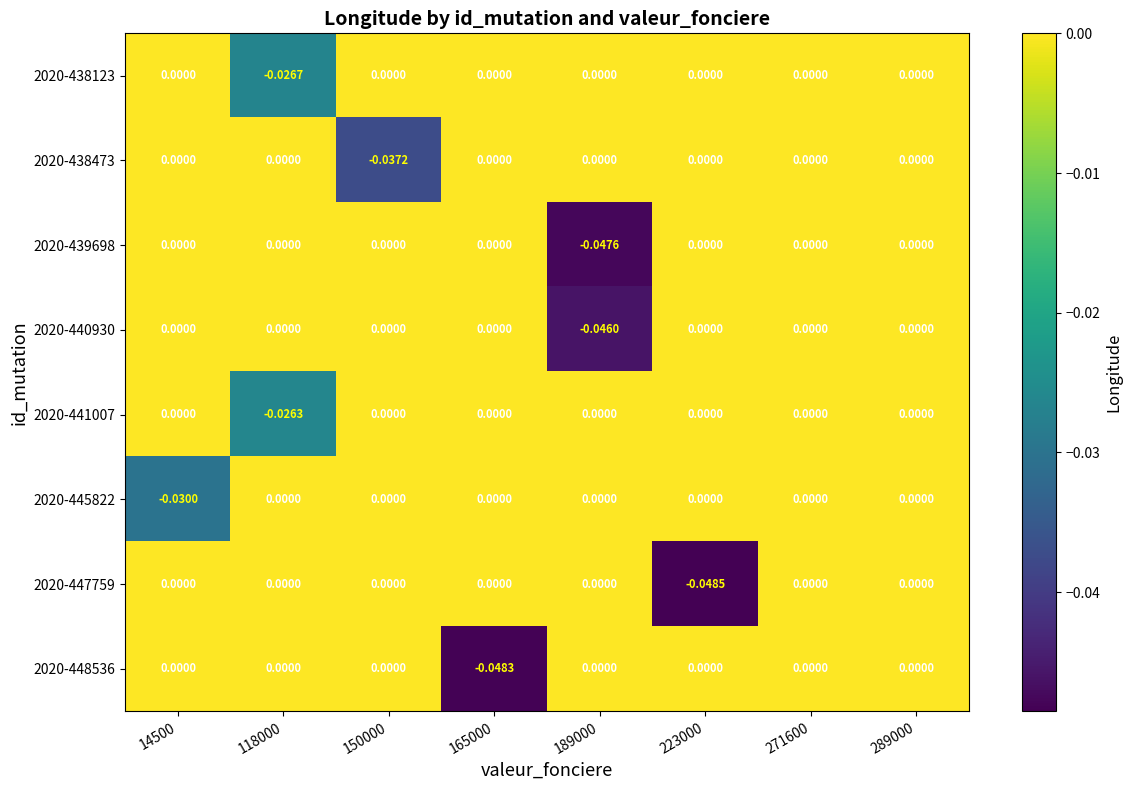

Which series has the largest range (max minus min)?

2020-447759